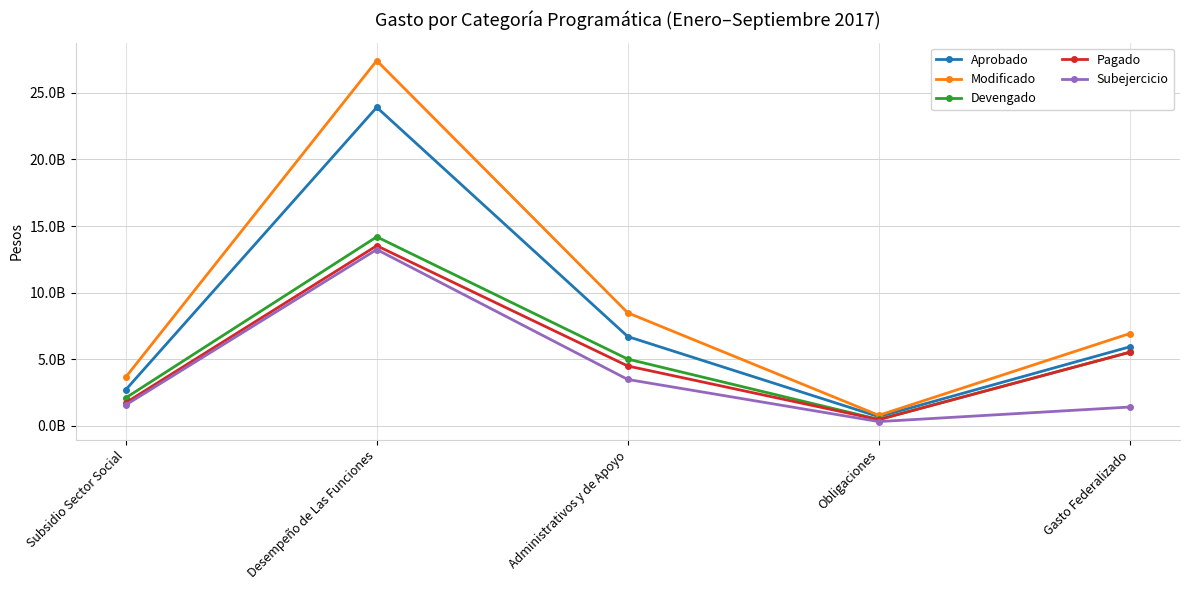

At which label does Devengado reach its peak?

Desempeño de Las Funciones